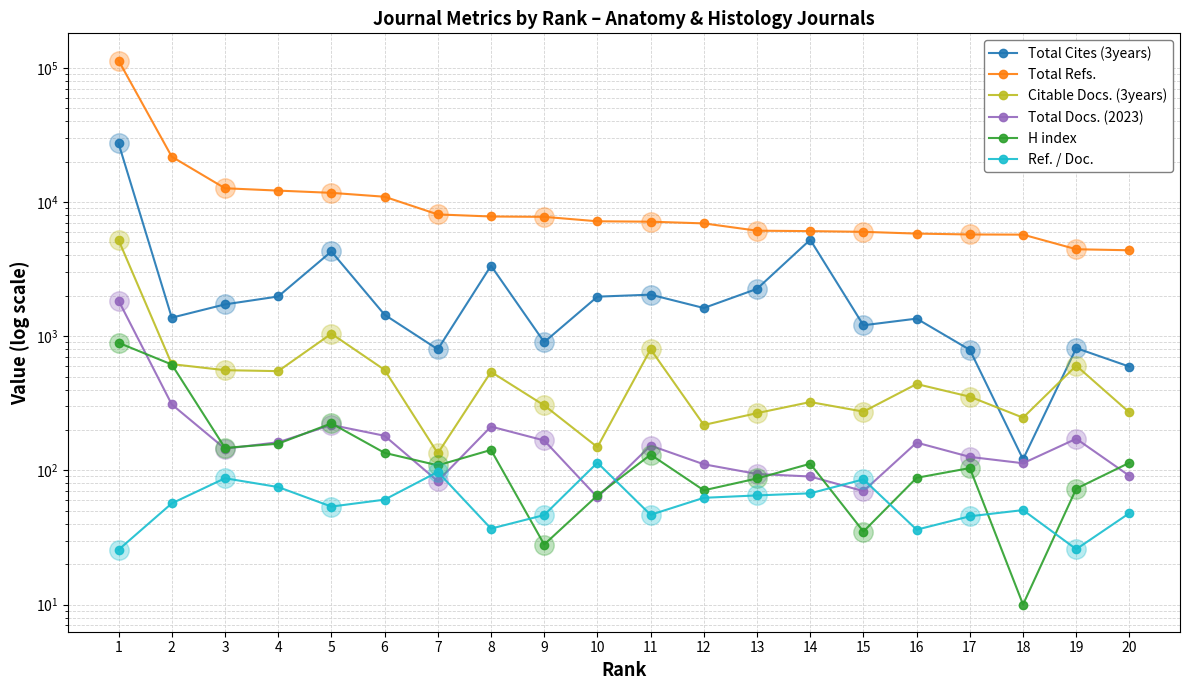

The Total Cites (3years) series shows 1374.0 at 2. True or false?

True